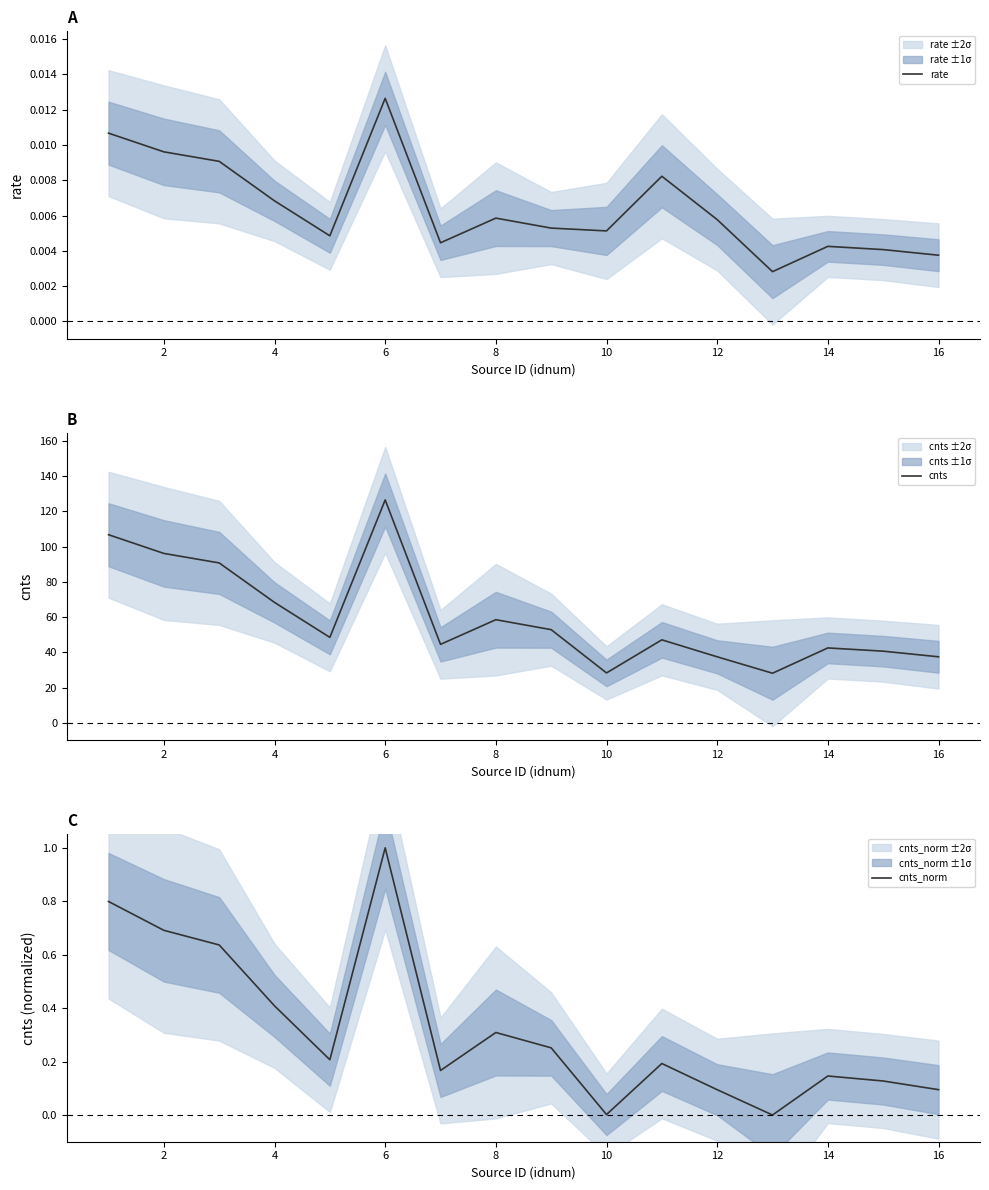

Which series has the largest range (max minus min)?

cnts